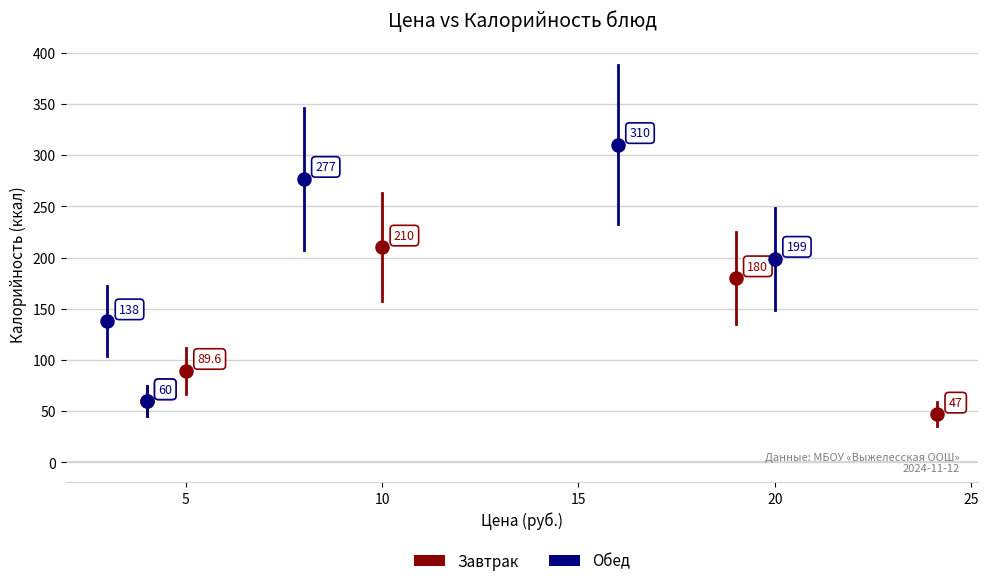

Which series has the widest spread of Y values?

Обед